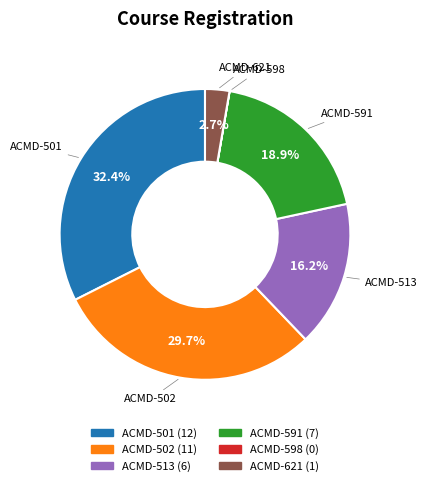

Between ACMD-502 and ACMD-591, which is larger?

ACMD-502